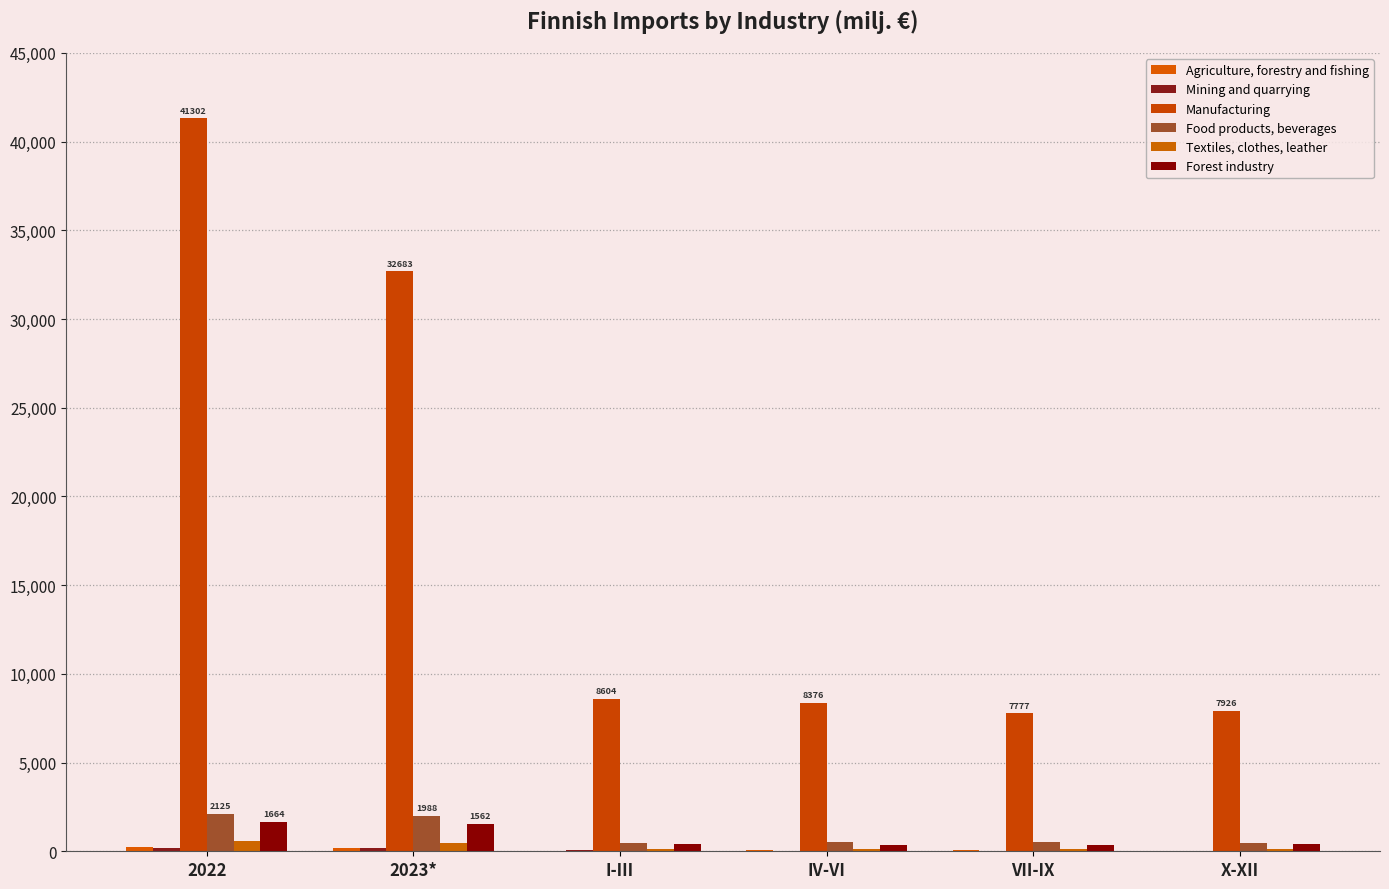

Rank the series by their maximum value, from highest to lowest.

Manufacturing, Food products, beverages, Forest industry, Textiles, clothes, leather, Agriculture, forestry and fishing, Mining and quarrying